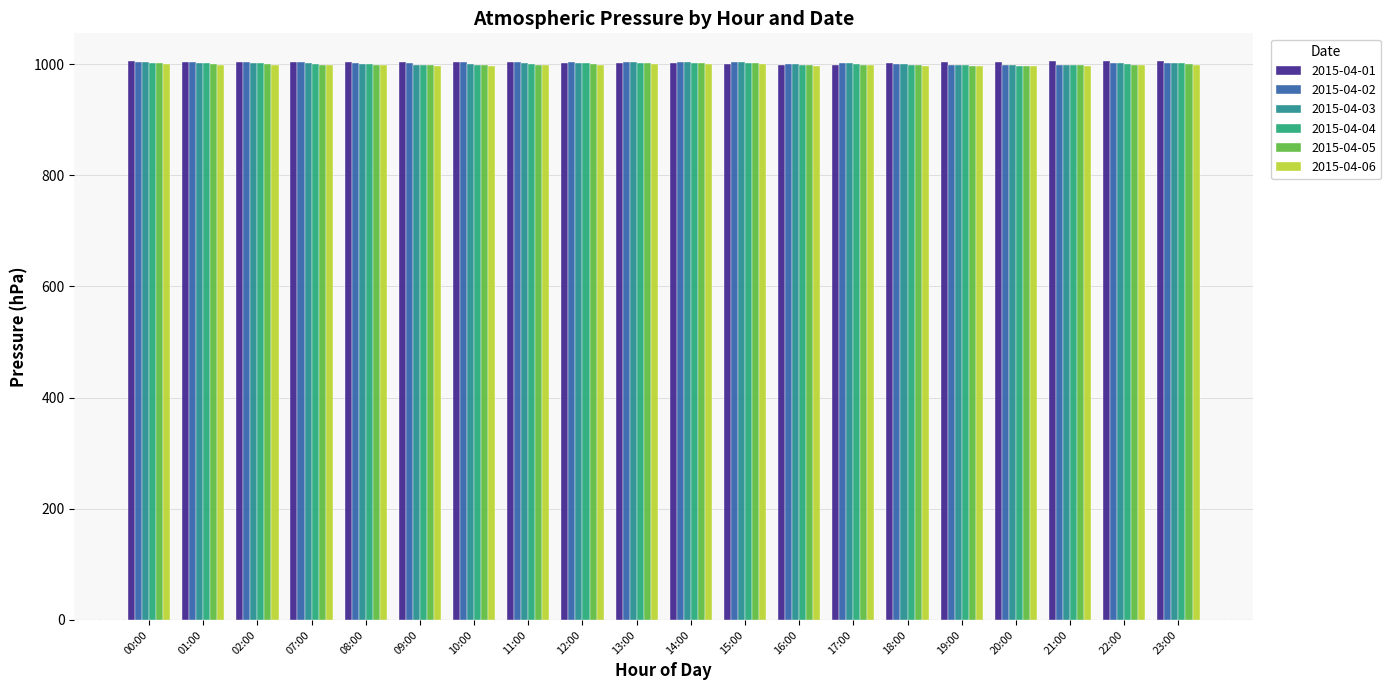

At how many categories does at least one series exceed 1001?

17